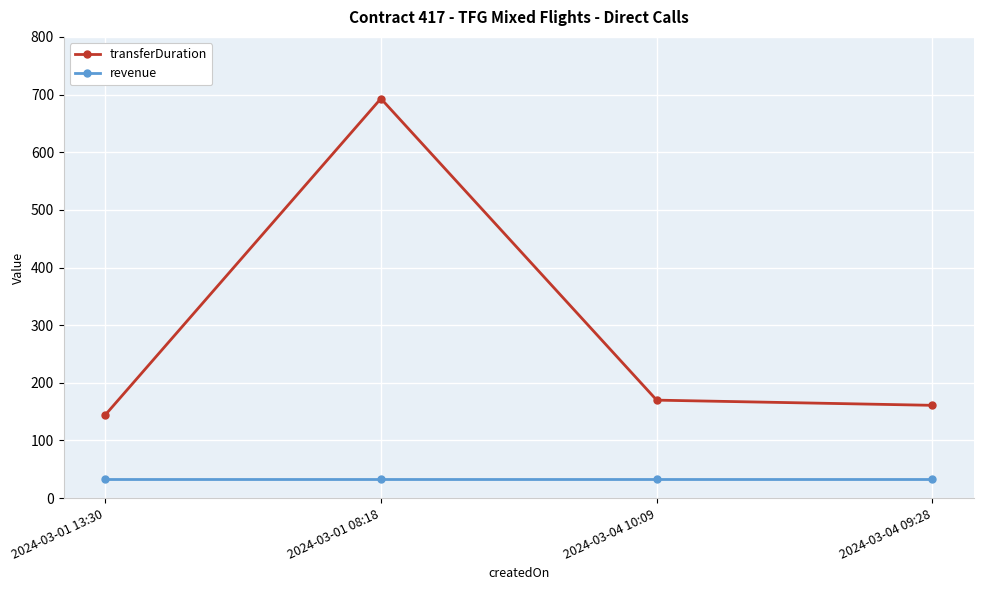

True or false: revenue and transferDuration intersect in this chart.

False